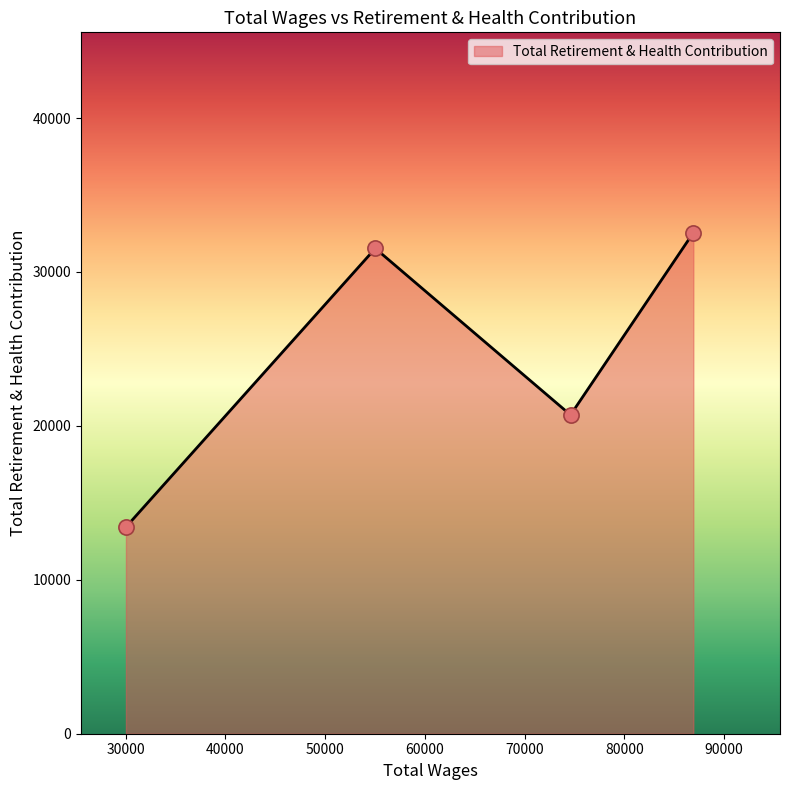

True or false: the data has more than 0 interior local peaks.

True